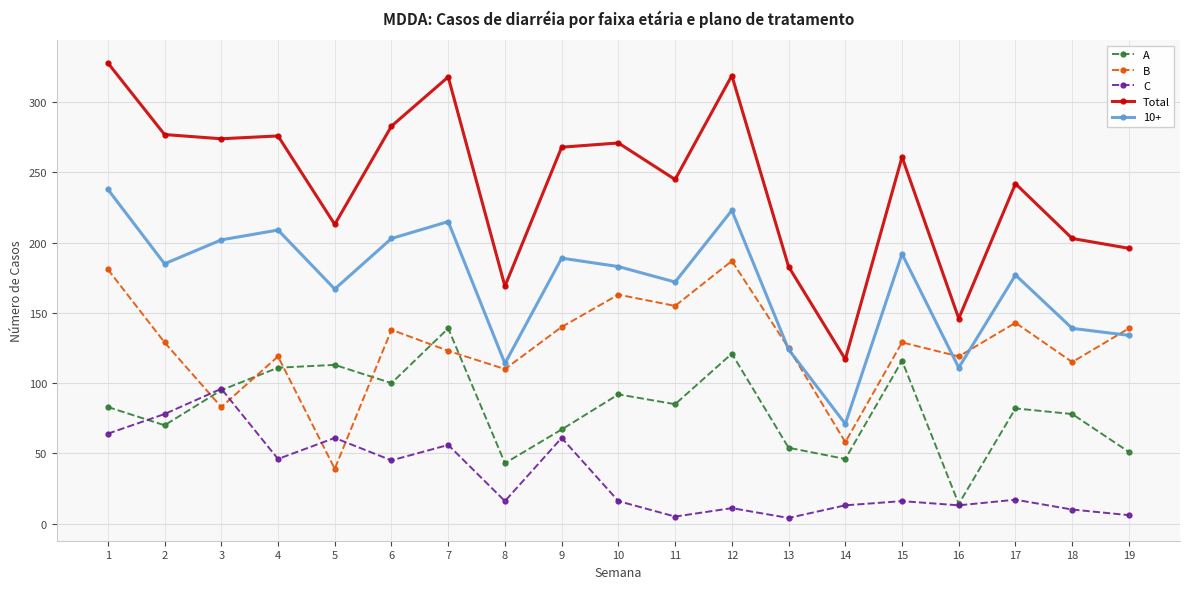

Is the value of 10+ at 3 greater than the value of C at 17?

Yes